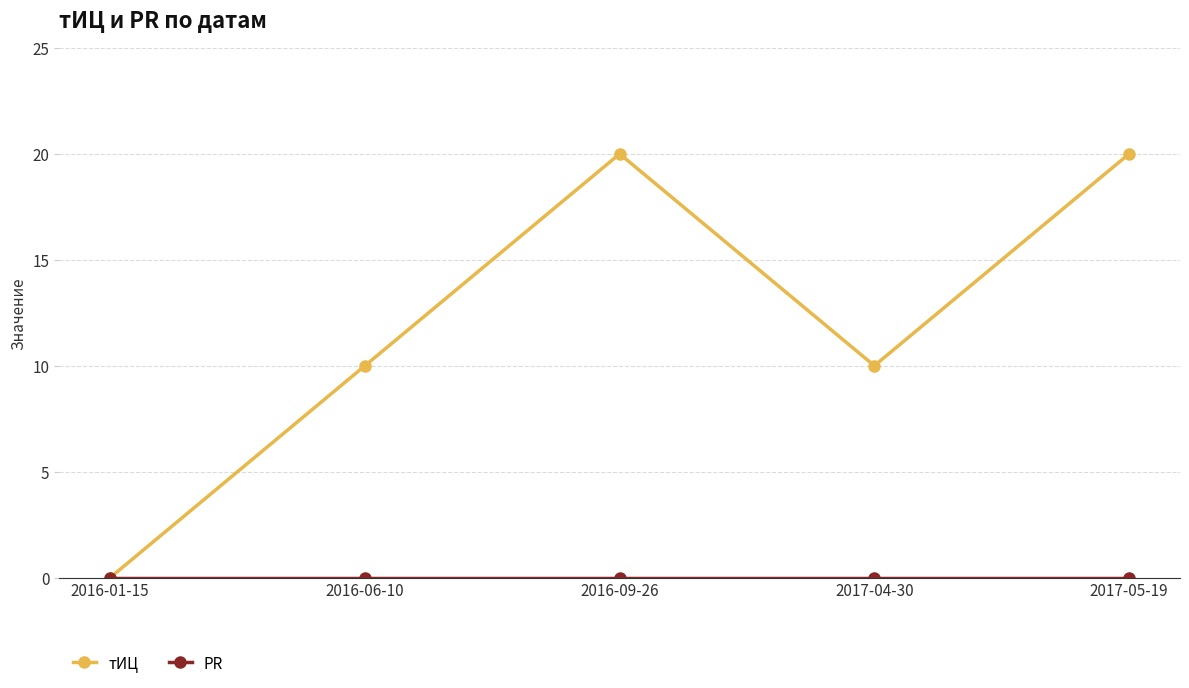

What position from the left is 2016-09-26?

3